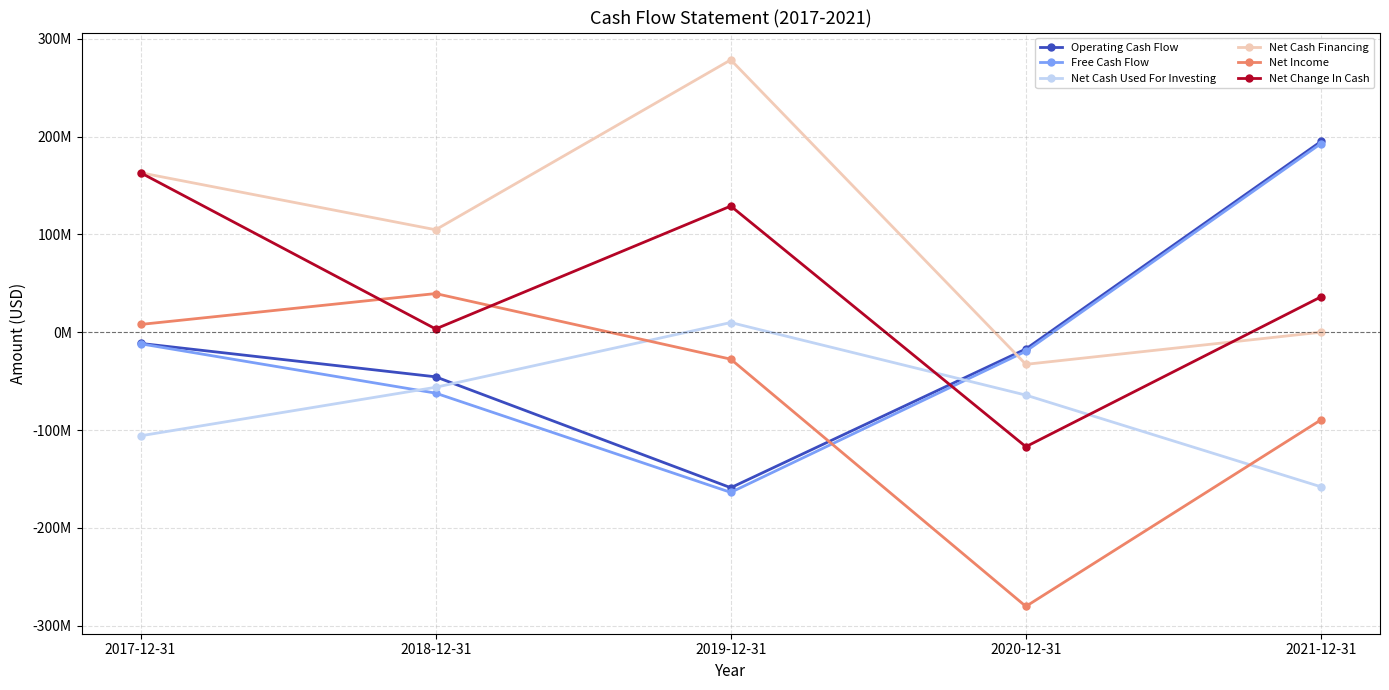

List the labels in order of Free Cash Flow value, smallest first.

2019-12-31, 2018-12-31, 2020-12-31, 2017-12-31, 2021-12-31